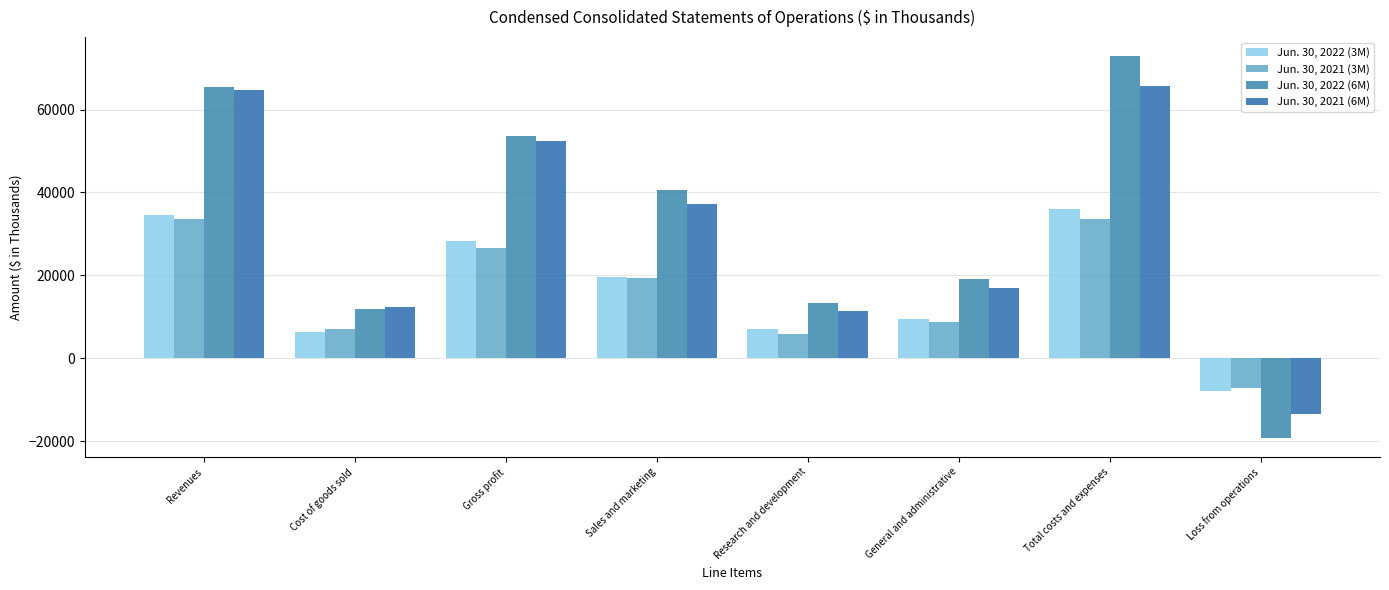

Reading left to right, what are all the values shown in this chart?

Jun. 30, 2022 (3M): Revenues=34454	Cost of goods sold=6284	Gross profit=28170	Sales and marketing=19669	Research and development=7022	General and administrative=9403	Total costs and expenses=36094	Loss from operations=-7924
Jun. 30, 2021 (3M): Revenues=33580	Cost of goods sold=7092	Gross profit=26488	Sales and marketing=19250	Research and development=5723	General and administrative=8669	Total costs and expenses=33642	Loss from operations=-7154
Jun. 30, 2022 (6M): Revenues=65461	Cost of goods sold=11830	Gross profit=53631	Sales and marketing=40557	Research and development=13296	General and administrative=19021	Total costs and expenses=72874	Loss from operations=-19243
Jun. 30, 2021 (6M): Revenues=64617	Cost of goods sold=12264	Gross profit=52353	Sales and marketing=37224	Research and development=11471	General and administrative=17032	Total costs and expenses=65727	Loss from operations=-13374